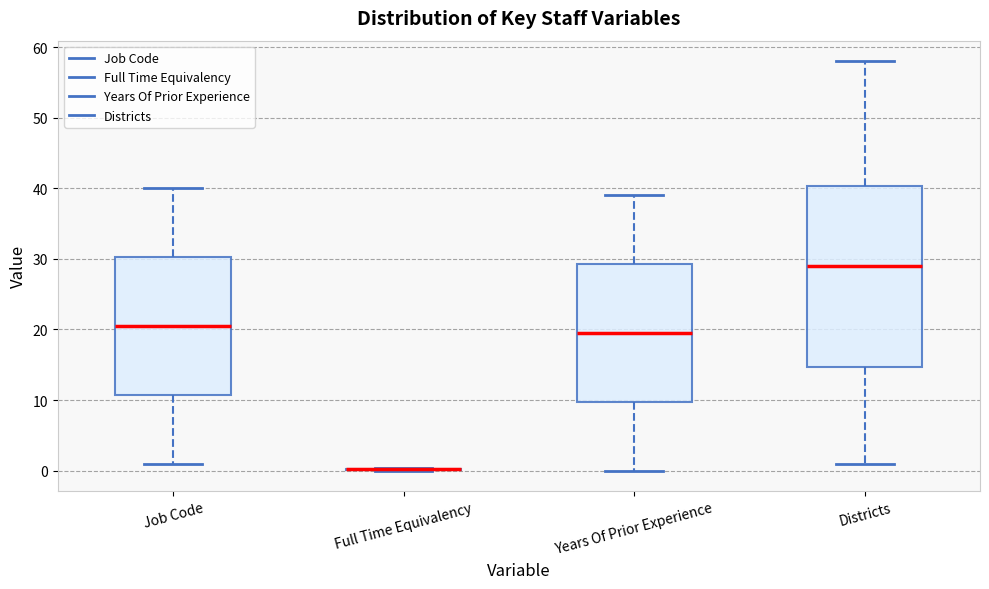

Reading left to right, transcribe this box plot: for each box, give where its median line is, the range the box spans, and where its two whiskers end, as read against the y-axis. The values are not printed on the chart, so give them approximately, as read against the axis.

Job Code: median 21, box 11 to 30, whiskers 1 to 40
Full Time Equivalency: box collapsed to a line at 0, whiskers 0 to 0
Years Of Prior Experience: median 20, box 10 to 29, whiskers 0 to 39
Districts: median 29, box 15 to 40, whiskers 1 to 58